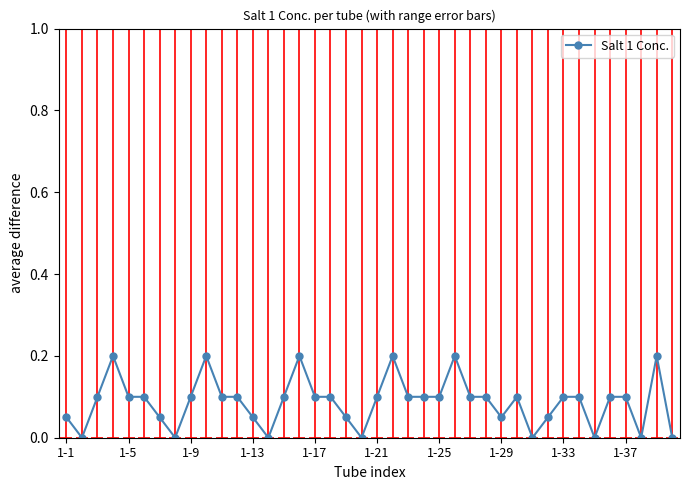

Count the values in the range 0 to 1.

40